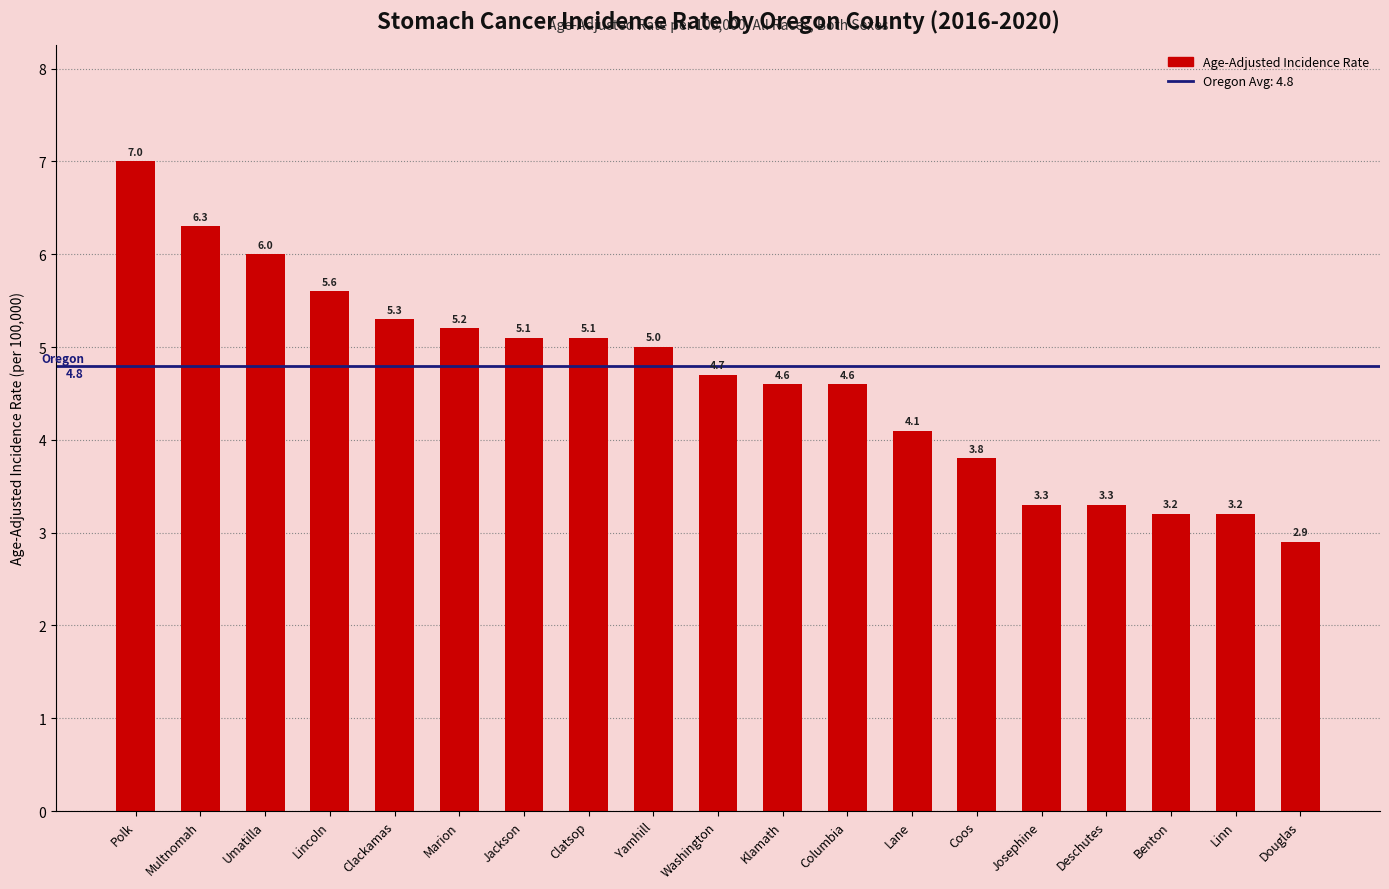

At which label does the data first exceed 4?

Polk